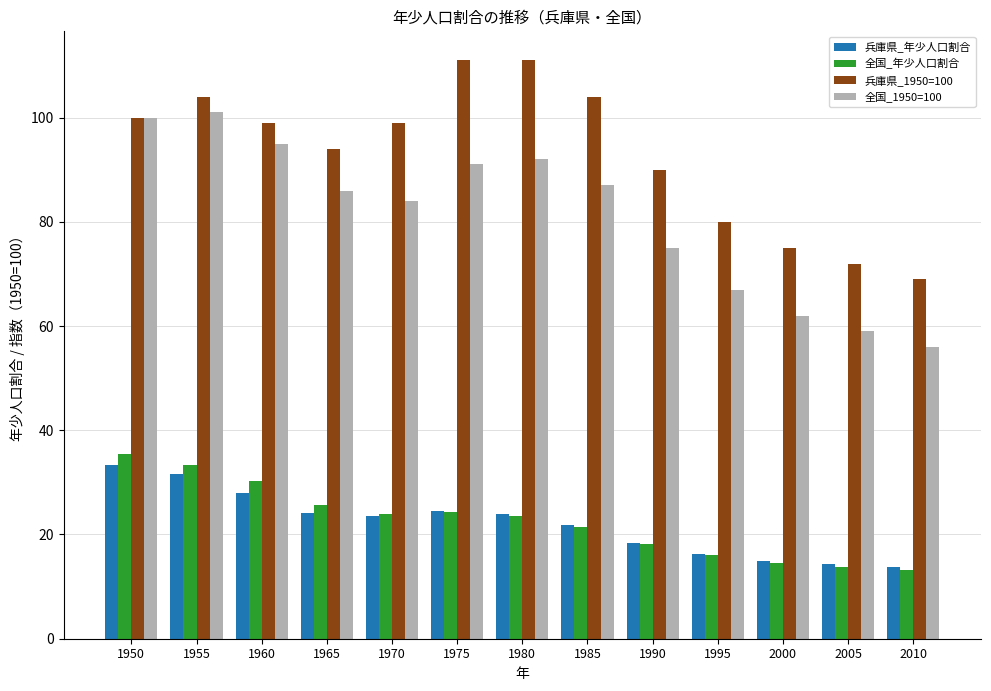

At how many categories does at least one series exceed 38?

13